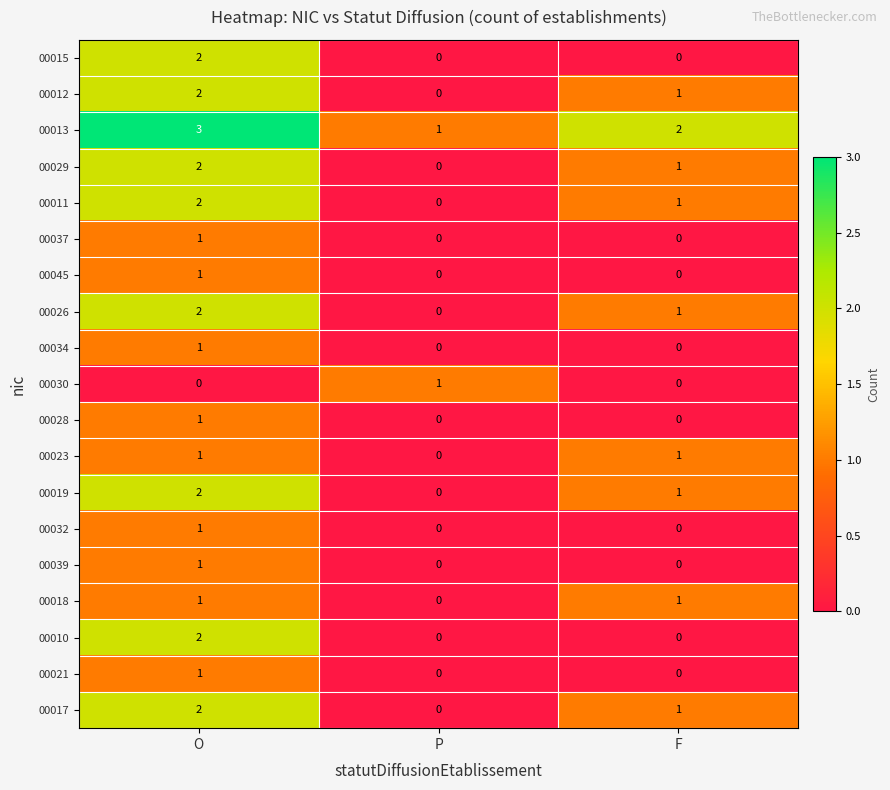

What is the difference between the highest and lowest values at P?

1